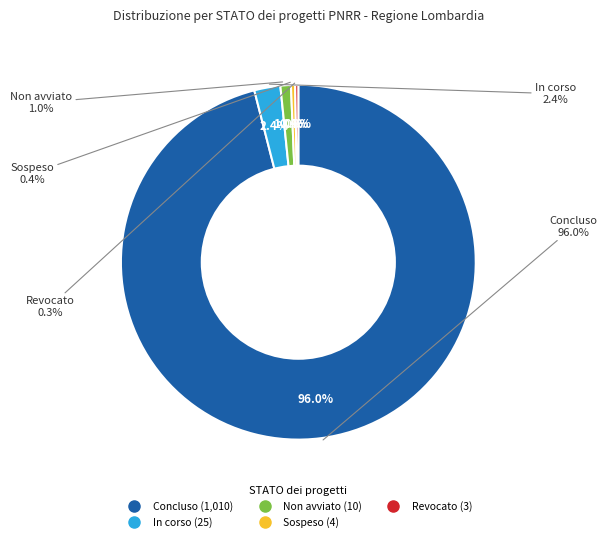

Is it true that 24 is 2% of the pie?

True